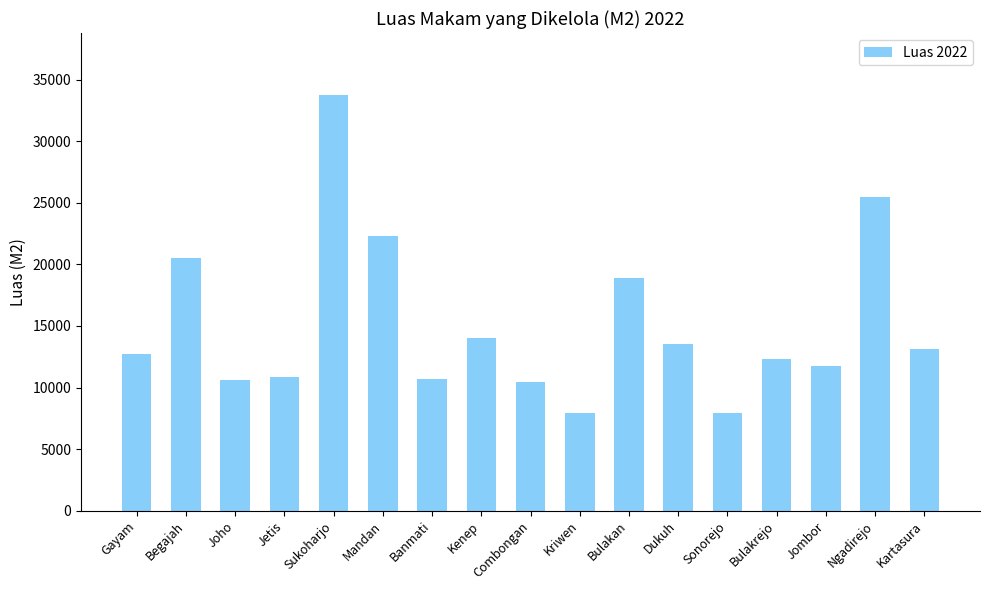

What position from the right is Begajah?

16